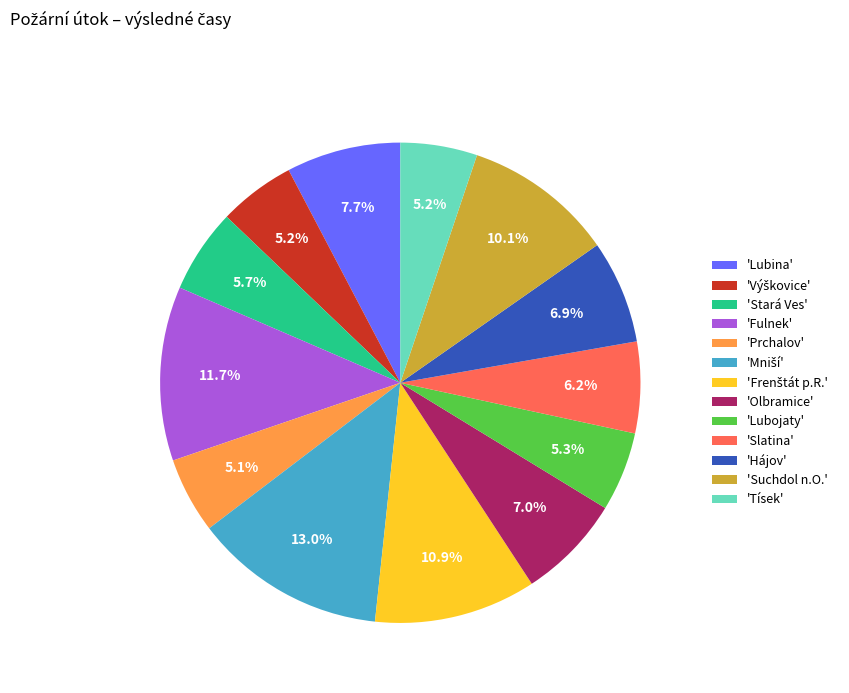

Count the number of slices in the pie.

13